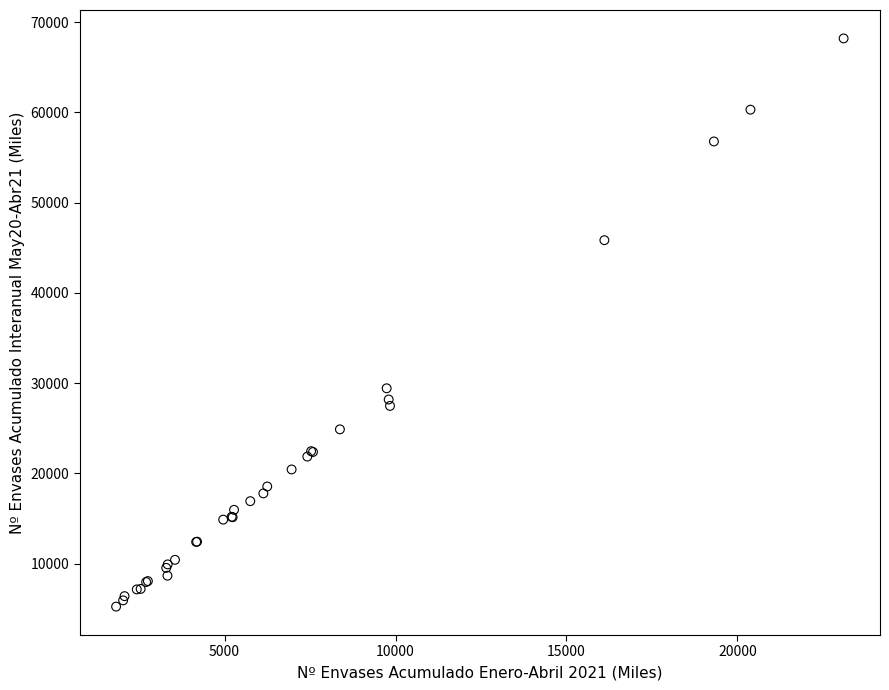

What Y value in the scatter plot is closest to 36720?

29430.8